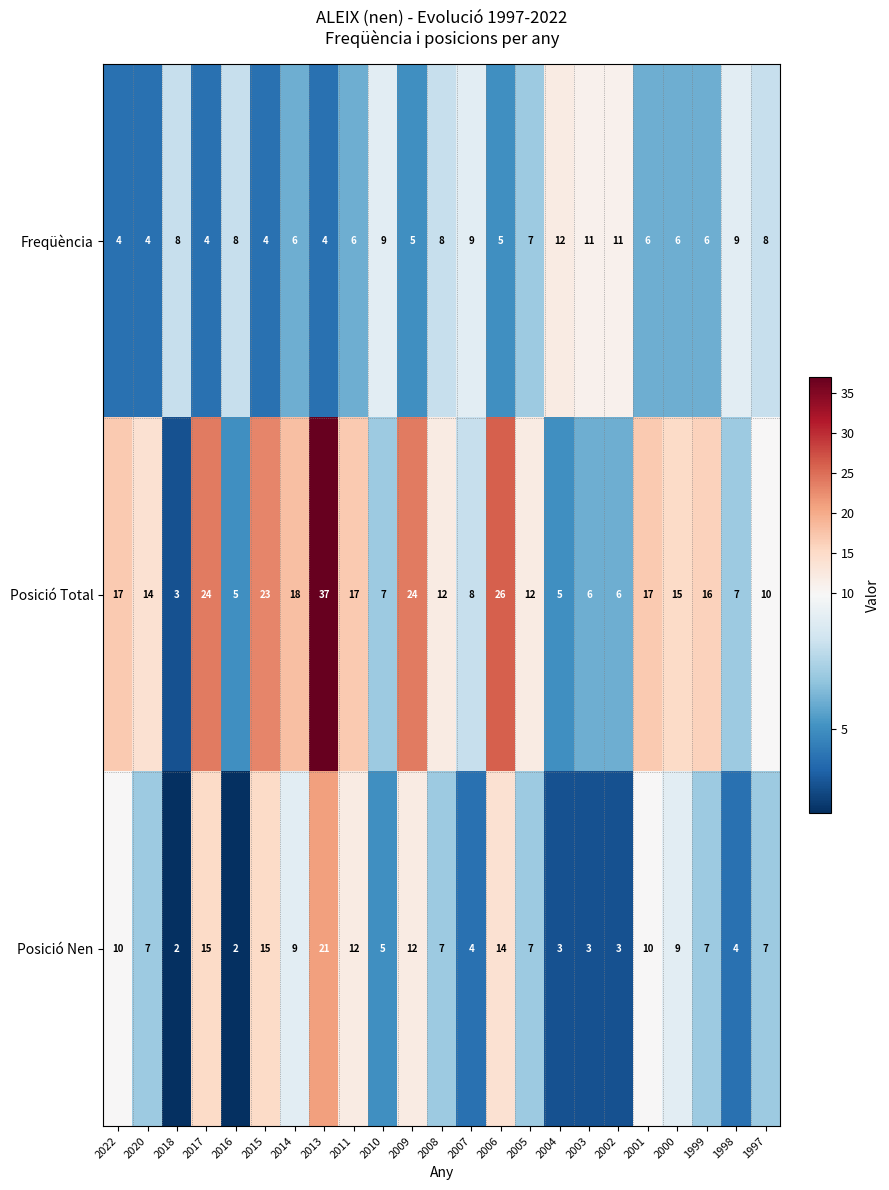

The Freqüència series shows 5 at 2006. True or false?

True